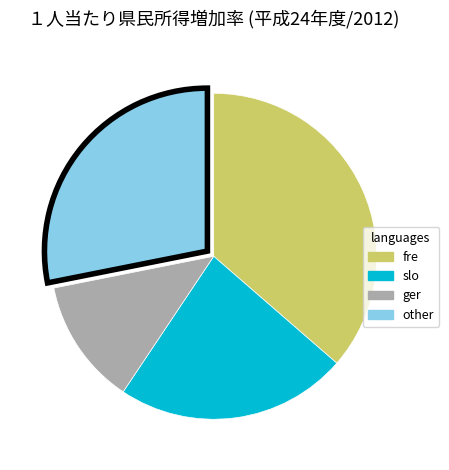

Is there a majority slice in this chart?

No